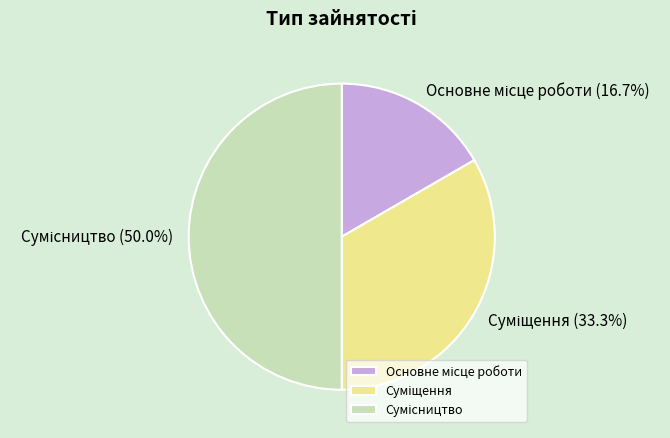

To the nearest percent, what percentage of the pie is Суміщення?

33%